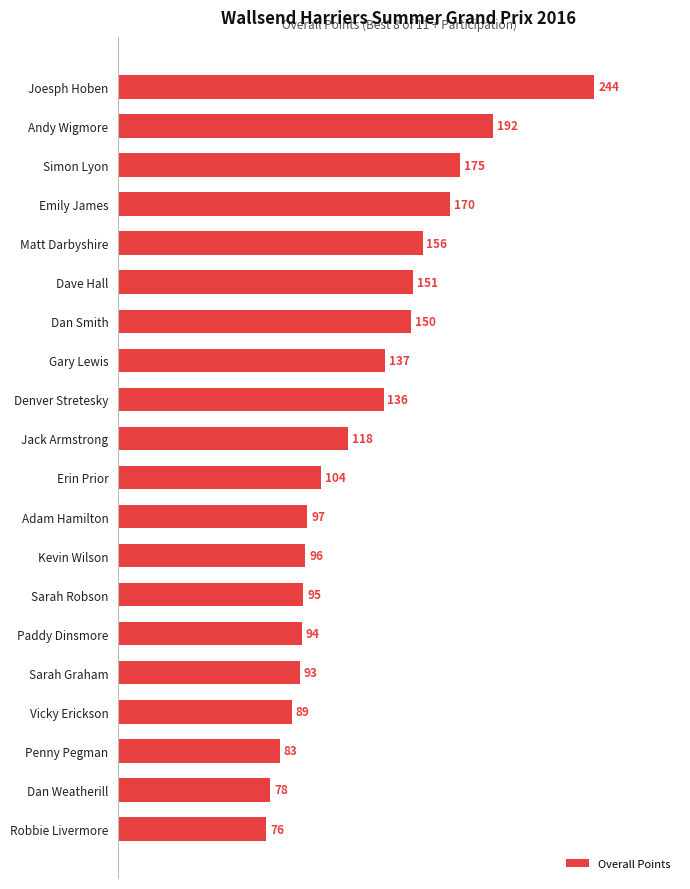

List the labels in order of value, smallest first.

Robbie Livermore, Dan Weatherill, Penny Pegman, Vicky Erickson, Sarah Graham, Paddy Dinsmore, Sarah Robson, Kevin Wilson, Adam Hamilton, Erin Prior, Jack Armstrong, Denver Stretesky, Gary Lewis, Dan Smith, Dave Hall, Matt Darbyshire, Emily James, Simon Lyon, Andy Wigmore, Joesph Hoben